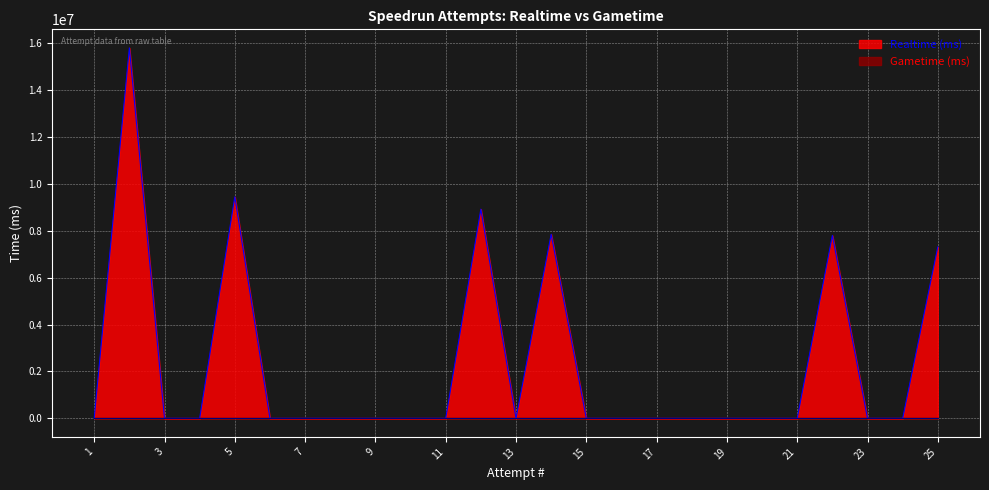

Which series has the widest spread of values?

Realtime (ms)